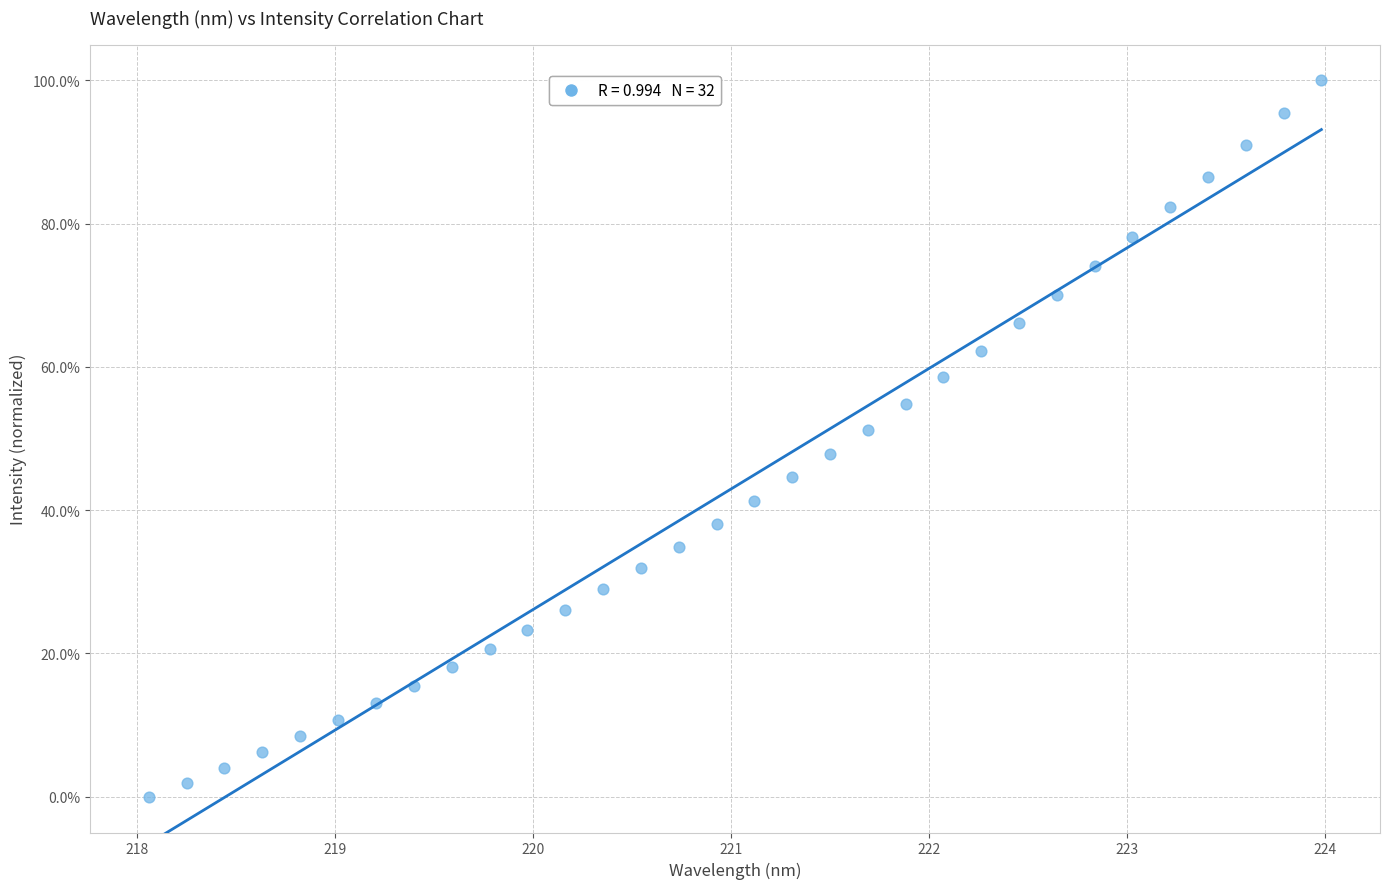

What is the range of X values (max minus min)?

5.9